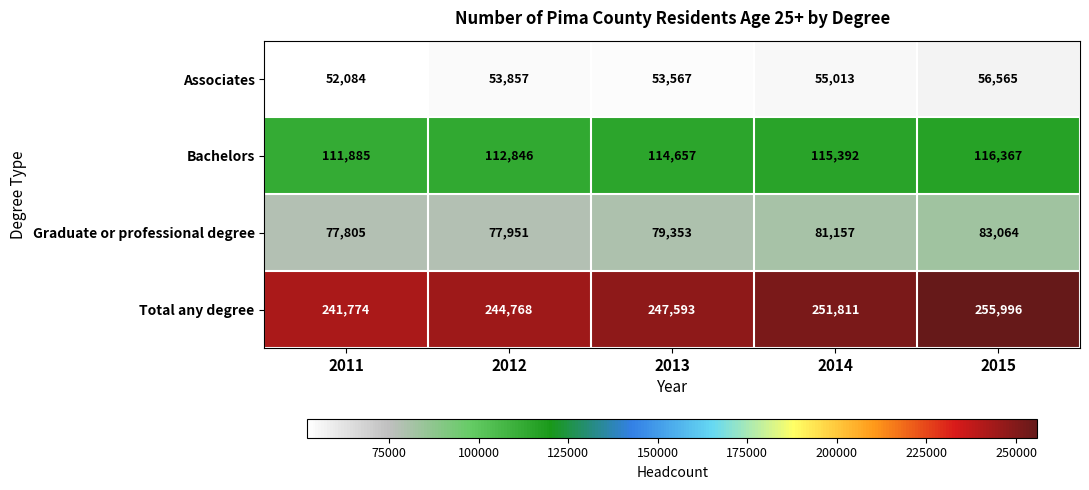

The Bachelors series shows 193301 at 2014. True or false?

False